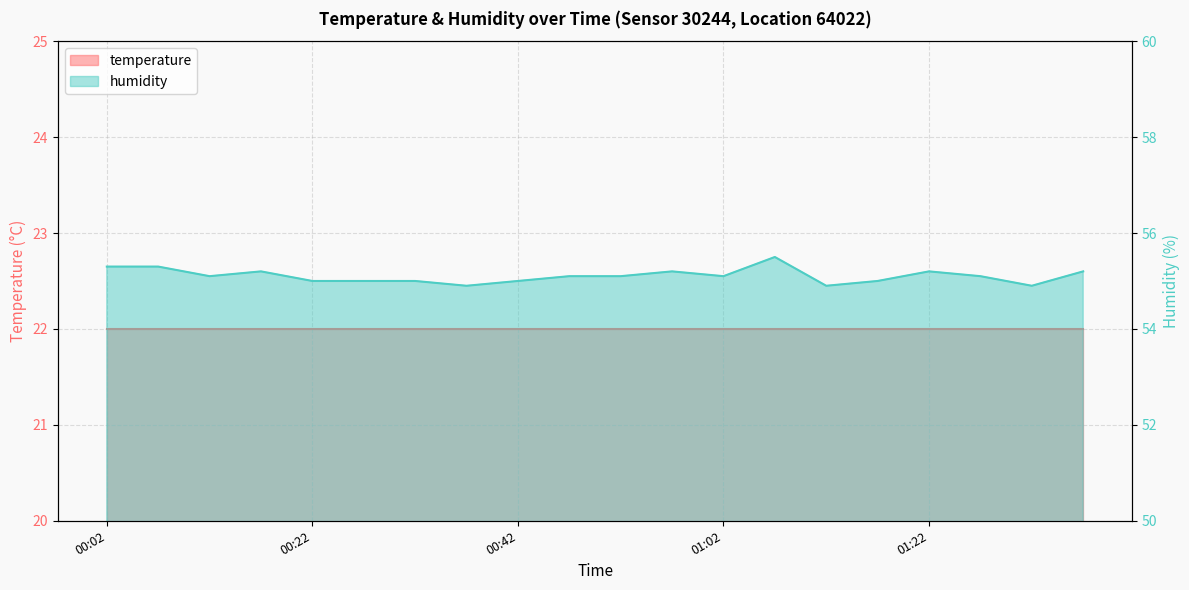

How many points are higher than both their immediate neighbors (excluding endpoints)?

4